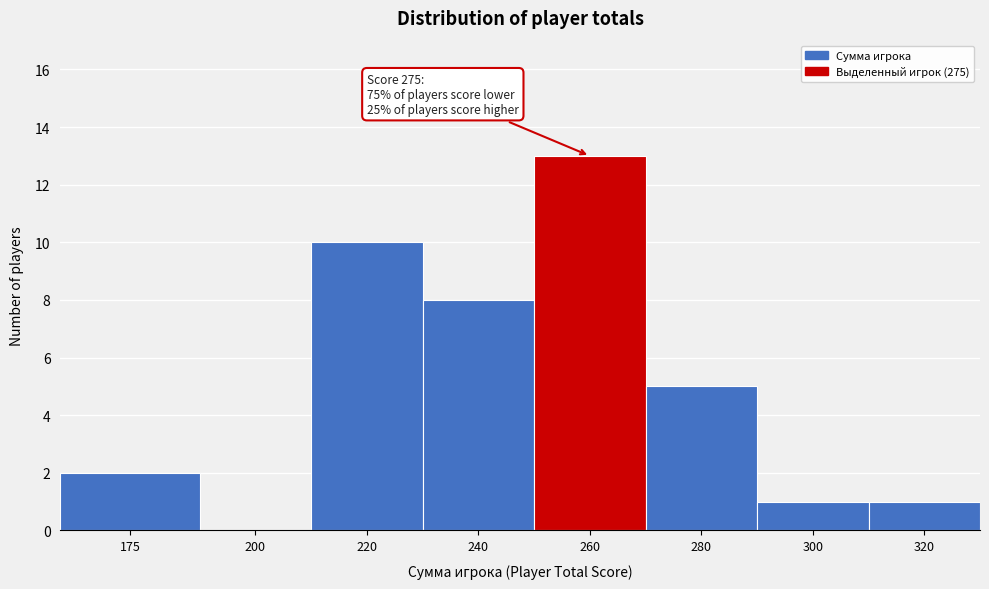

Reading right to left, list all the values displayed in this chart.

320=1	300=1	280=5	260=13	240=8	220=10	200=0	175=2